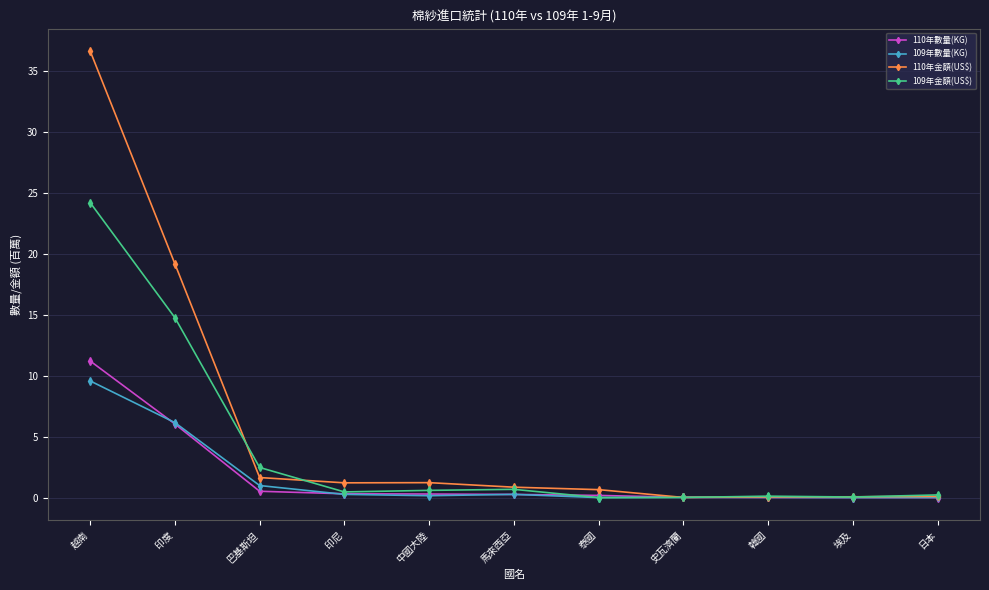

Which series changed the most between 馬來西亞 and 埃及?

110年金額(US$)